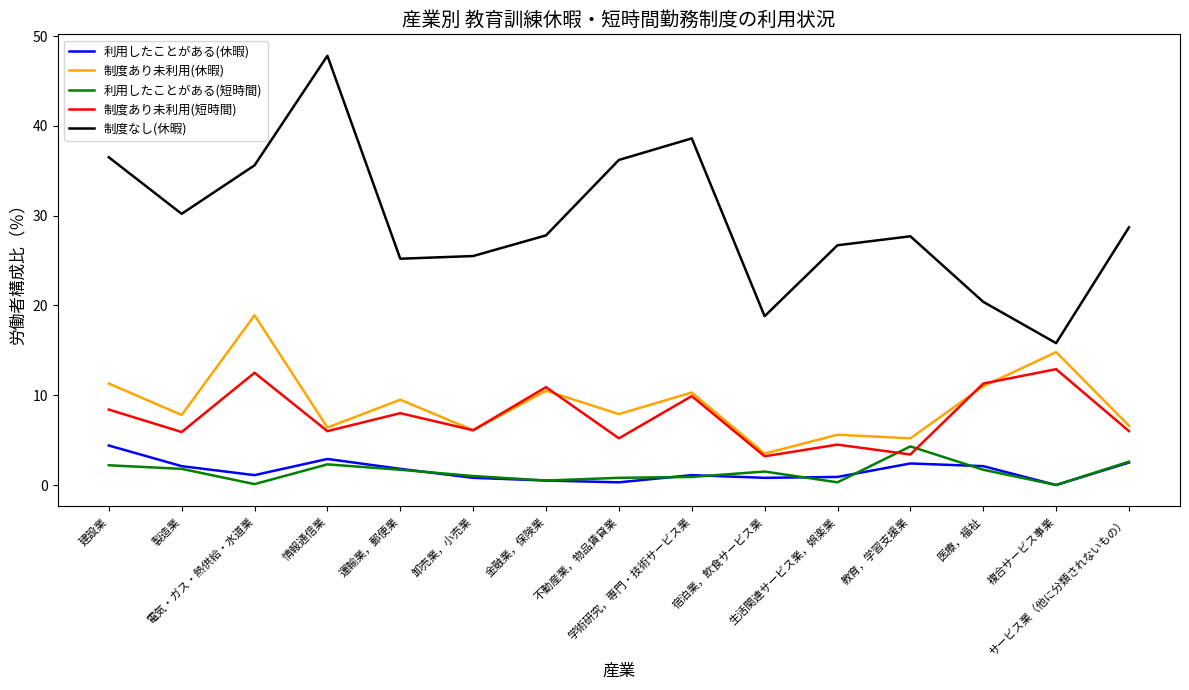

What value does the 制度あり未利用(休暇) series have at 金融業，保険業?

10.5